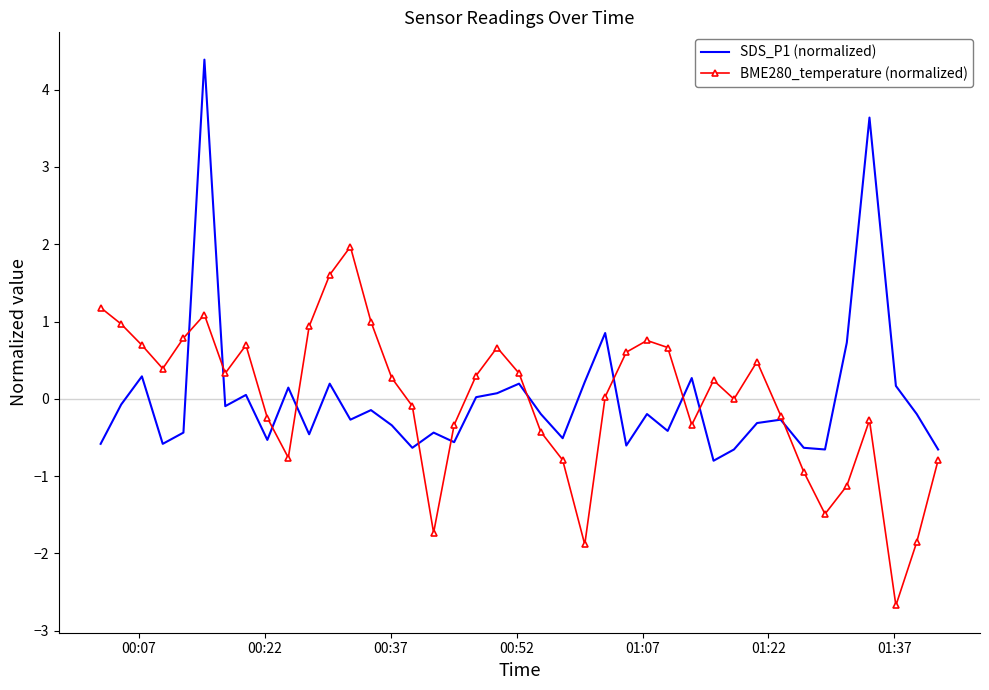

List the series in order of their peak value, highest first.

SDS_P1 (normalized), BME280_temperature (normalized)